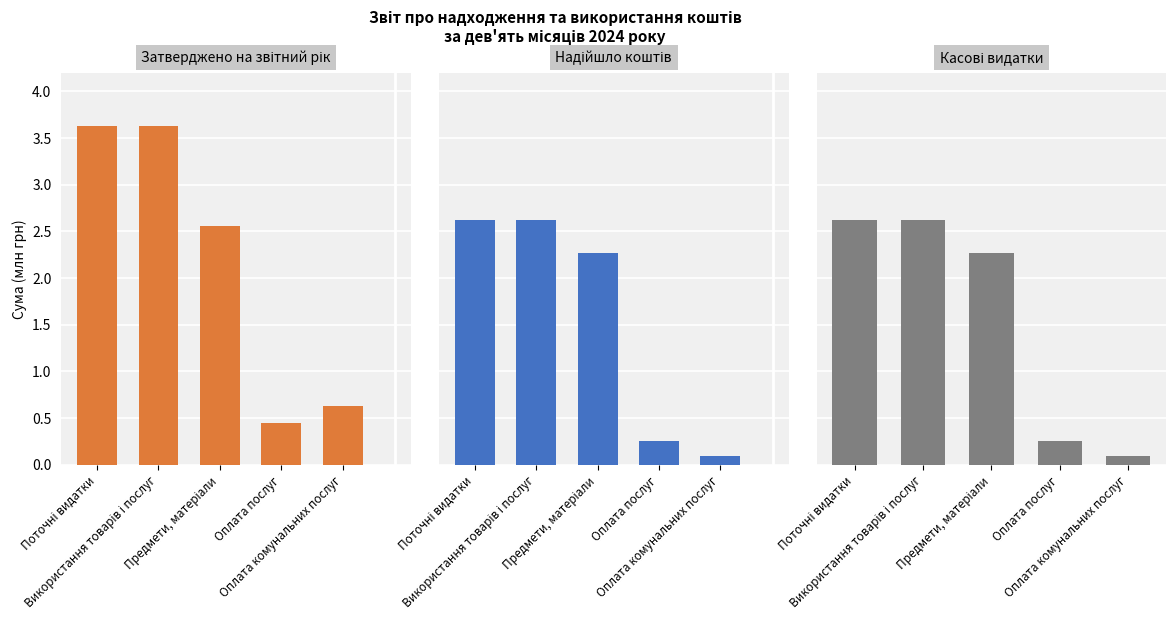

Reading left to right, transcribe all the data shown in this chart.

Затверджено на звітний рік: Поточні видатки=3.6	Використання товарів і послуг=3.6	Предмети, матеріали=2.6	Оплата послуг=0.4	Оплата комунальних послуг=0.6
Надійшло коштів: Поточні видатки=2.6	Використання товарів і послуг=2.6	Предмети, матеріали=2.3	Оплата послуг=0.3	Оплата комунальних послуг=0.1
Касові видатки: Поточні видатки=2.6	Використання товарів і послуг=2.6	Предмети, матеріали=2.3	Оплата послуг=0.3	Оплата комунальних послуг=0.1